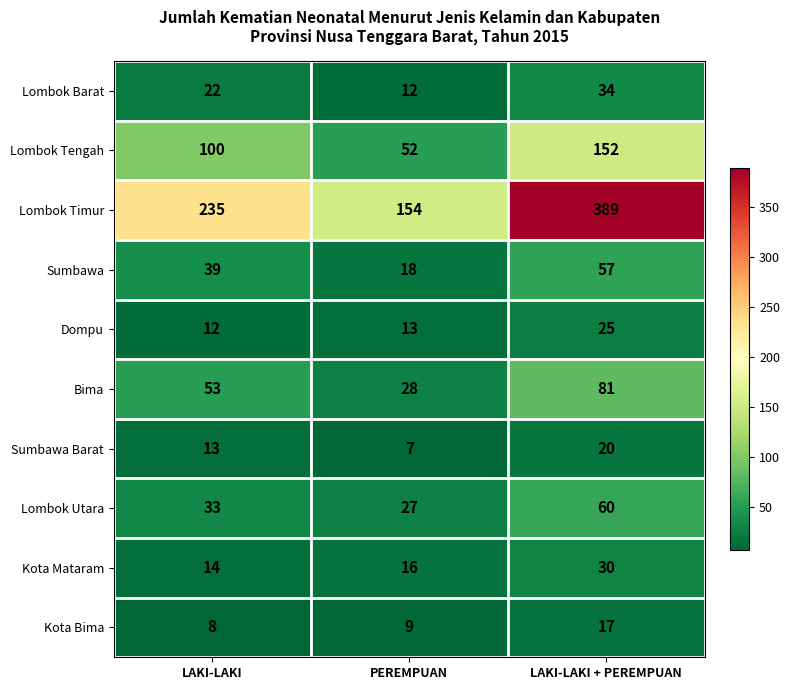

How many Lombok Tengah values are between 52 and 152?

3